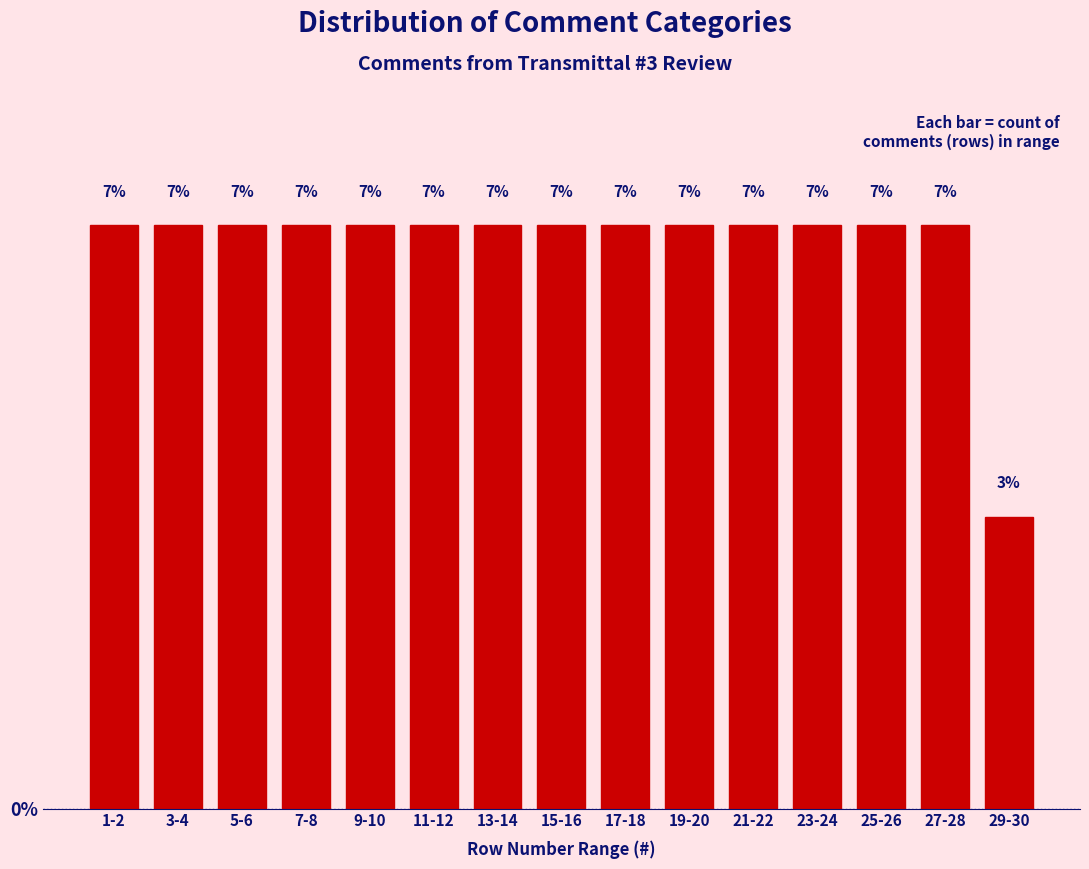

Does the chart contain any negative values?

No